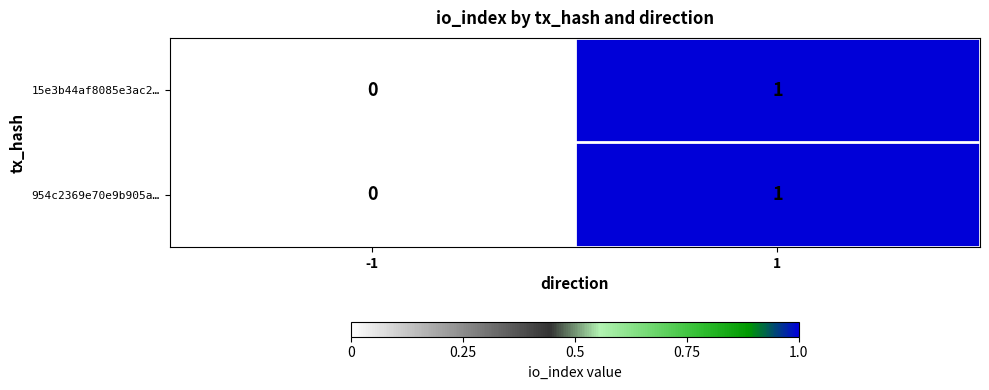

Reading left to right, transcribe all the data shown in this chart.

15e3b44af8085e3ac2…: 0	1
954c2369e70e9b905a…: 0	1